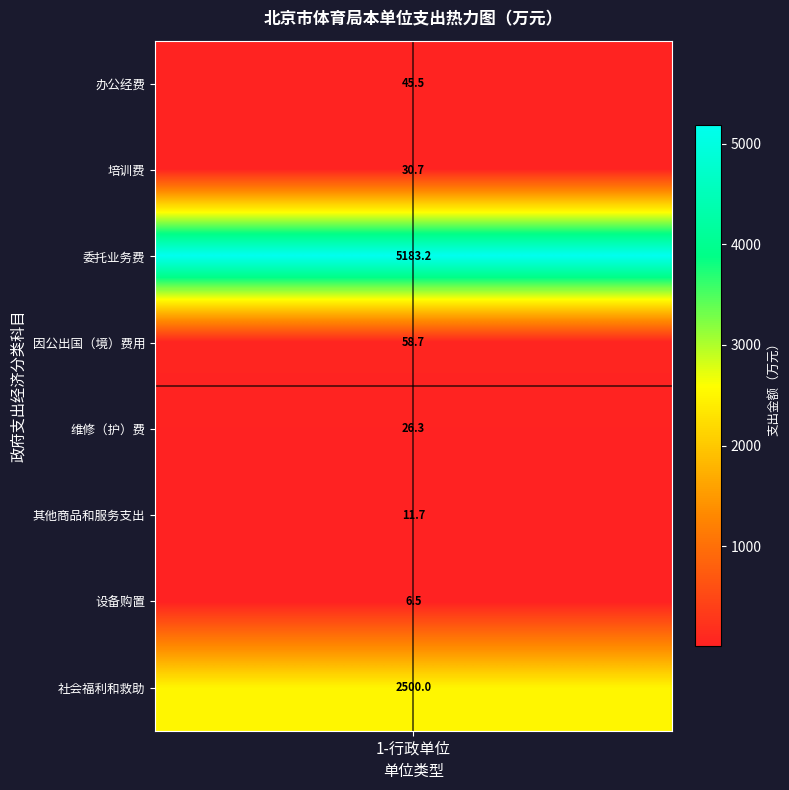

List the labels in order of value, largest first.

50205-委托业务费, 50901-社会福利和救助, 50207-因公出国（境）费用, 50201-办公经费, 50203-培训费, 50209-维修（护）费, 50299-其他商品和服务支出, 50306-设备购置